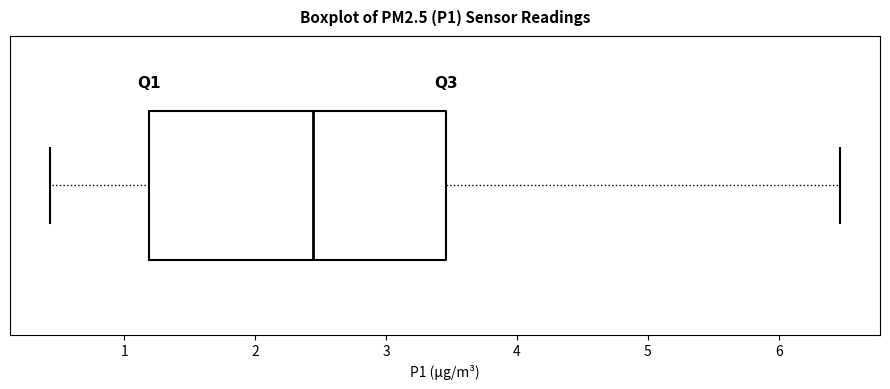

Read this box plot against the x-axis: the position of the median line, the range covered by the box, and the ends of both whiskers. The values are not printed on the chart, so give them approximately, as read against the axis.

median 2.4, box 1.2 to 3.5, whiskers 0.4 to 6.5